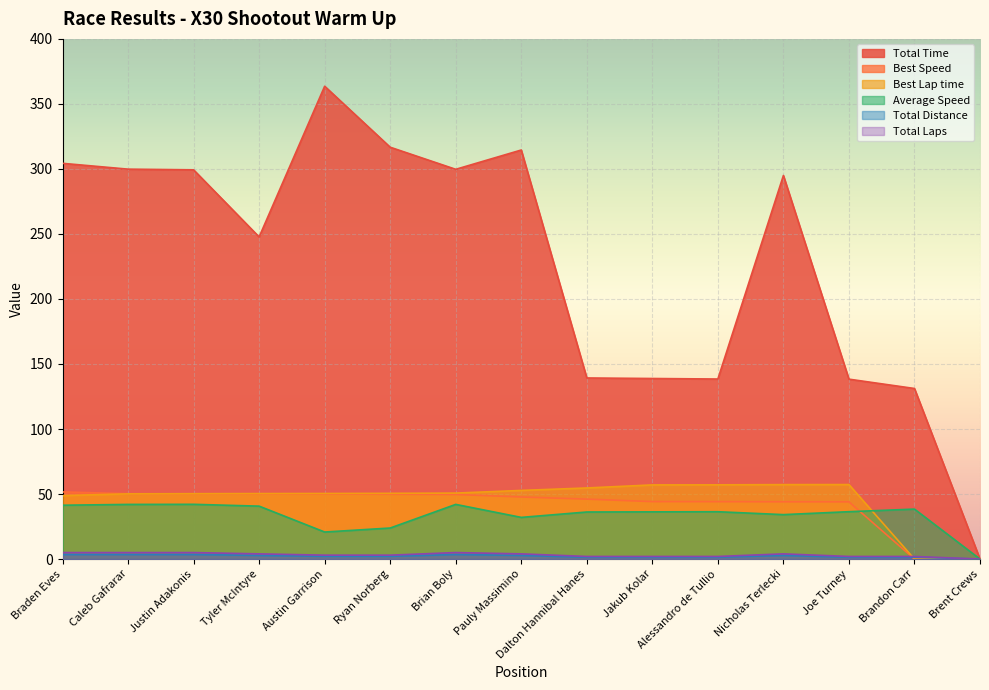

What value does the Best Lap time series have at Jakub Kolar?

57.0